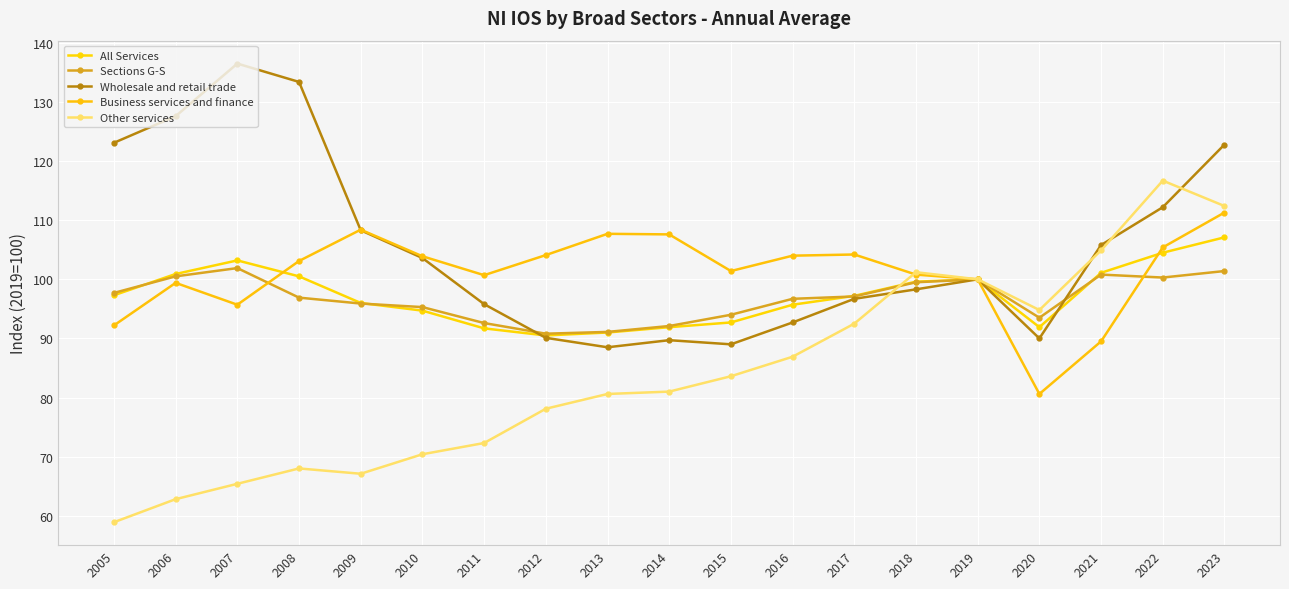

List the labels in order of Wholesale and retail trade value, smallest first.

2013, 2015, 2014, 2020, 2012, 2016, 2011, 2017, 2018, 2019, 2010, 2021, 2009, 2022, 2023, 2005, 2006, 2008, 2007